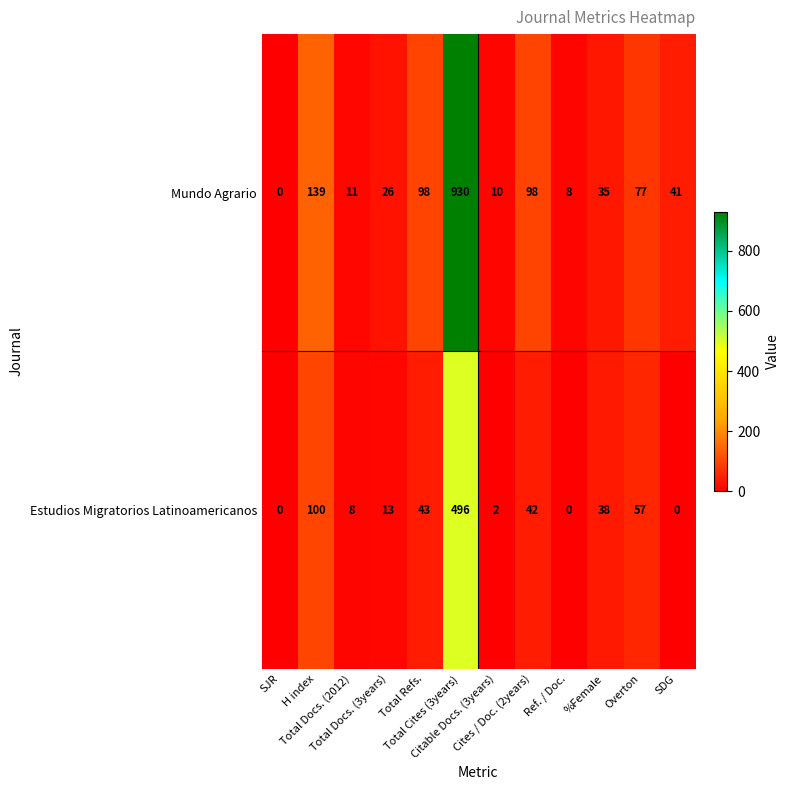

Which series has the widest spread of values?

Mundo Agrario